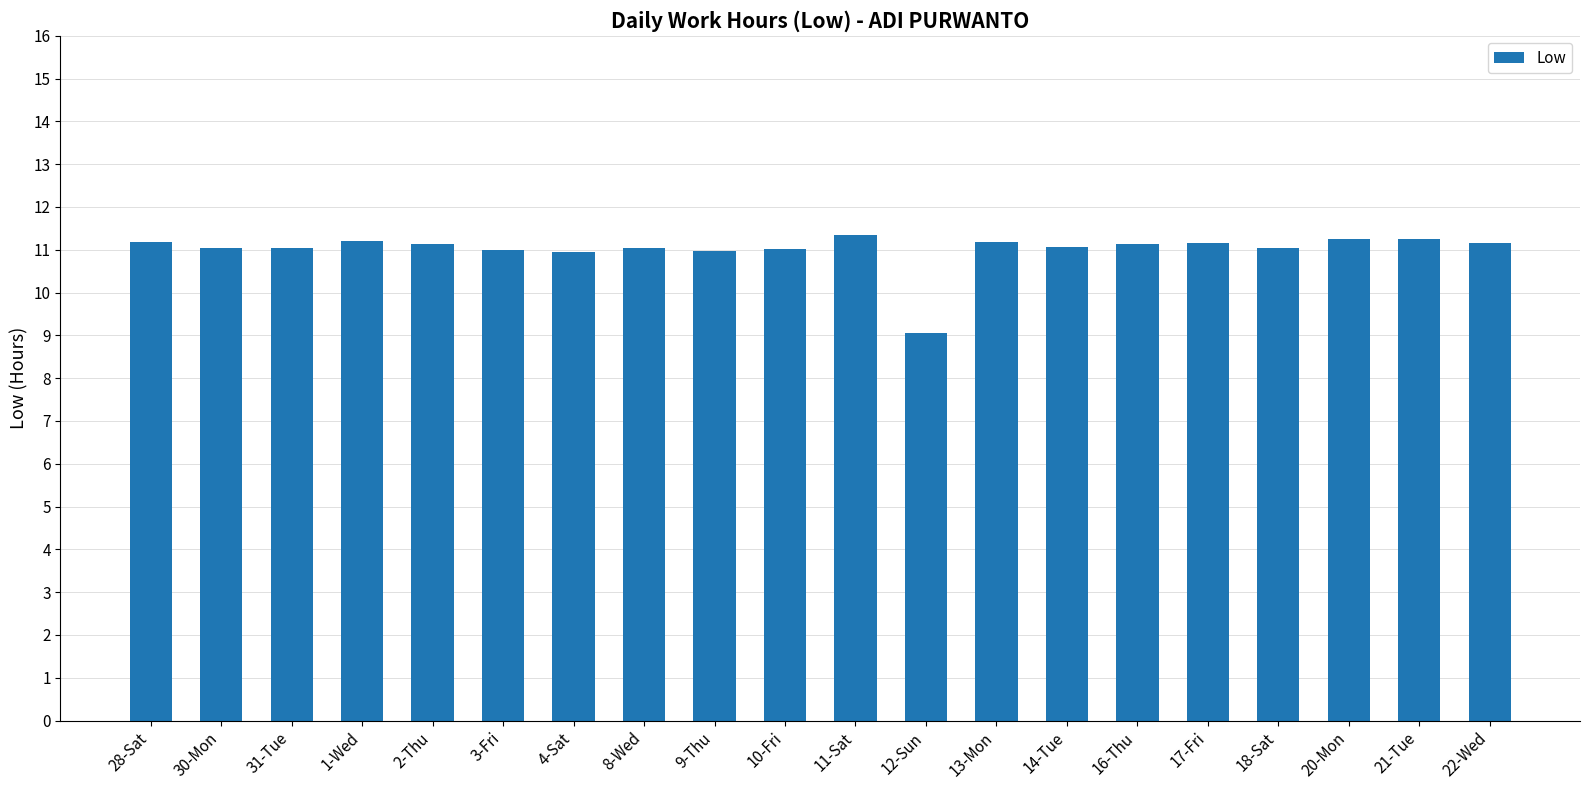

What is the difference between the values at 12-Sun and 8-Wed?

2.0